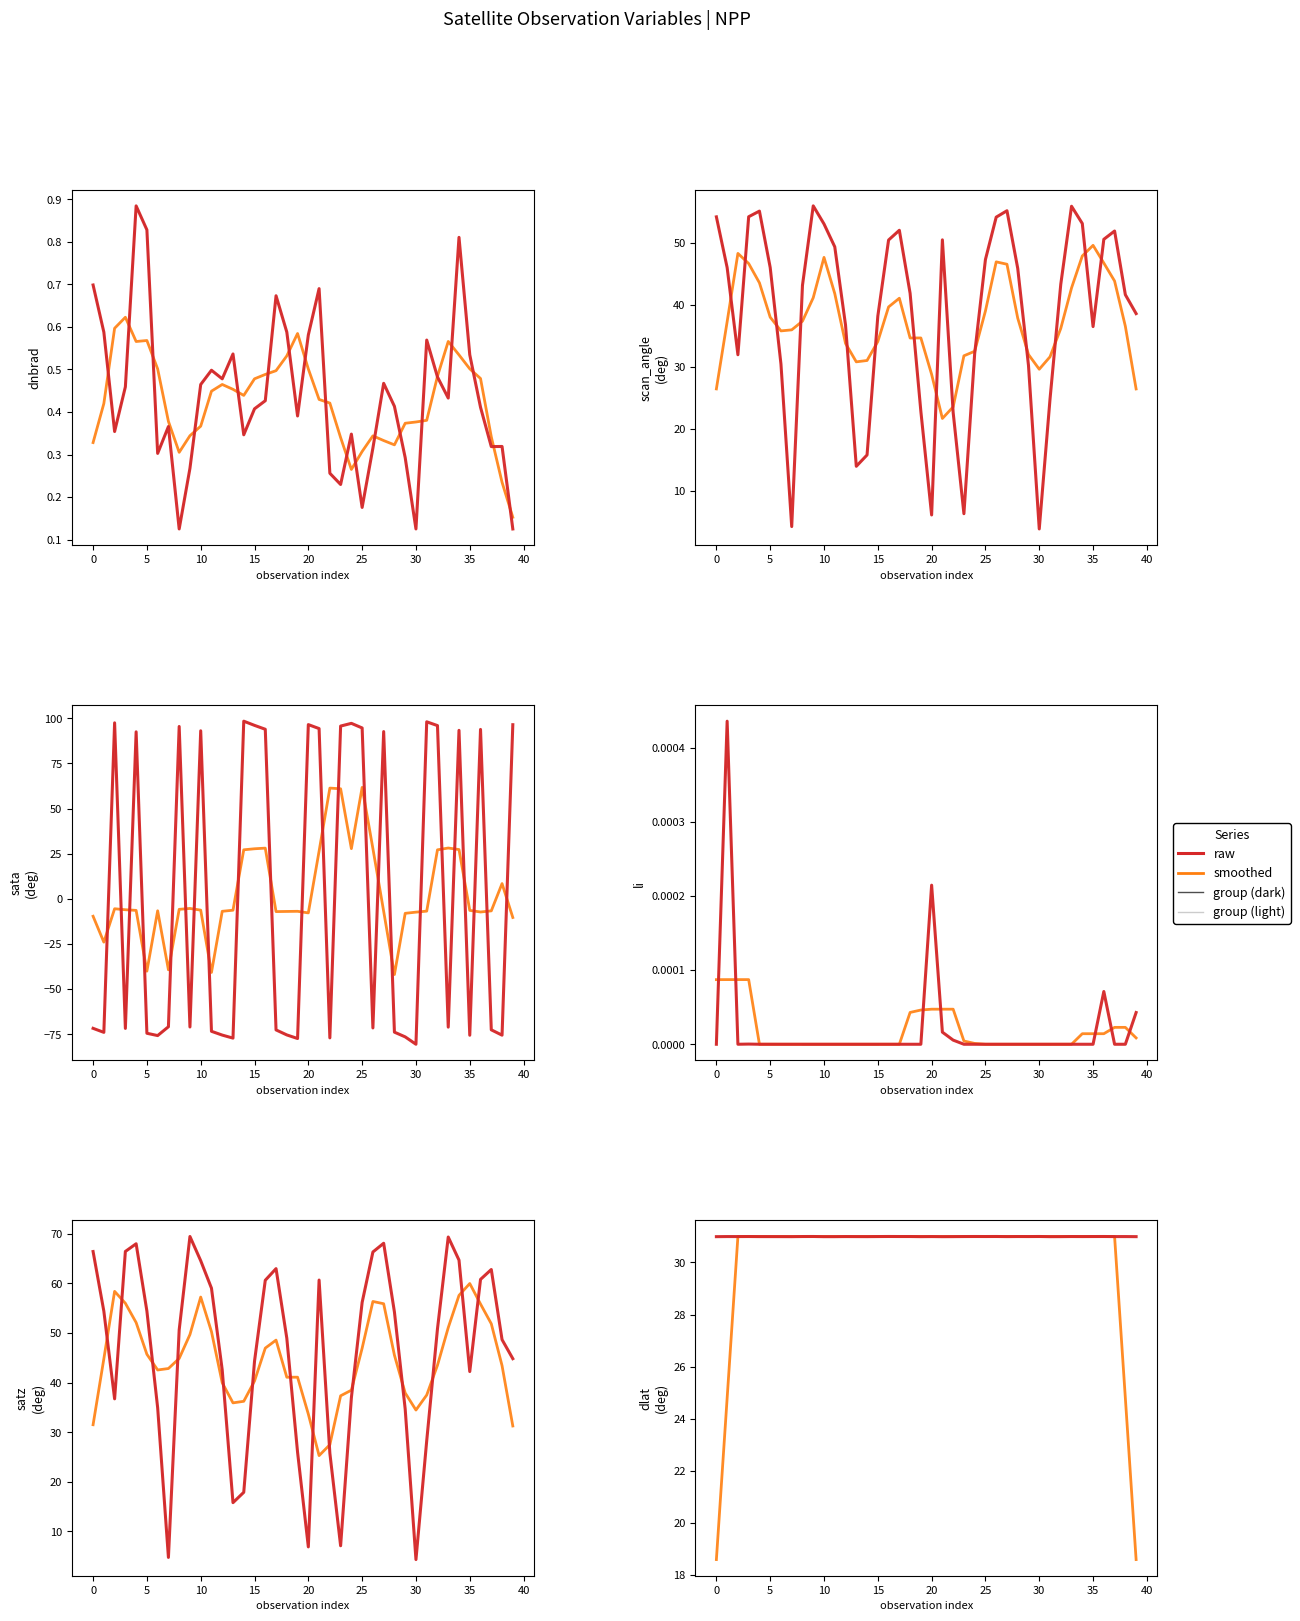

Is it true that li equals 0.0 at 2384?

True